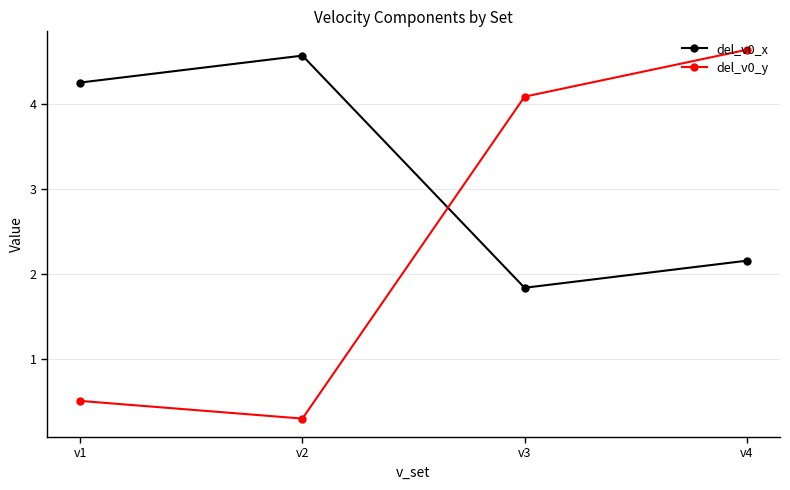

Which series changed the most between v2 and v3?

del_v0_y